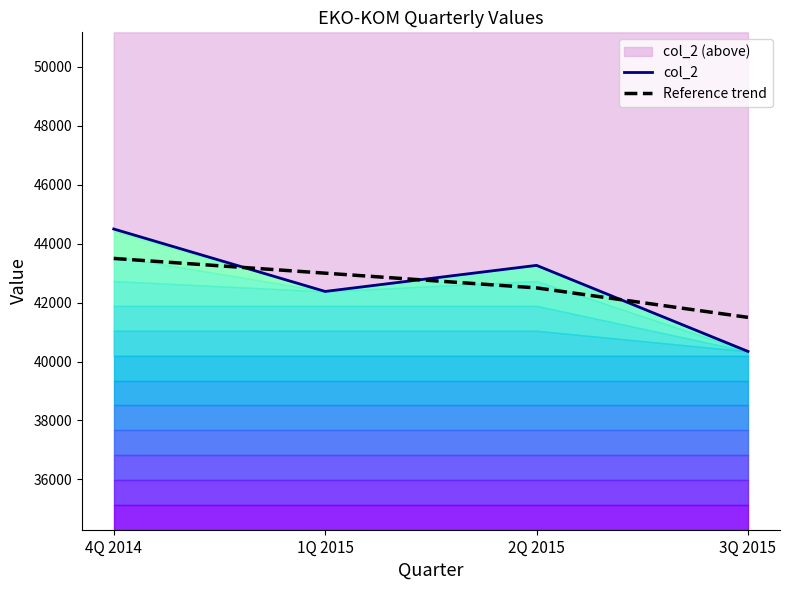

Between which two adjacent categories do col_2 and Reference trend first intersect?

4Q 2014 and 1Q 2015